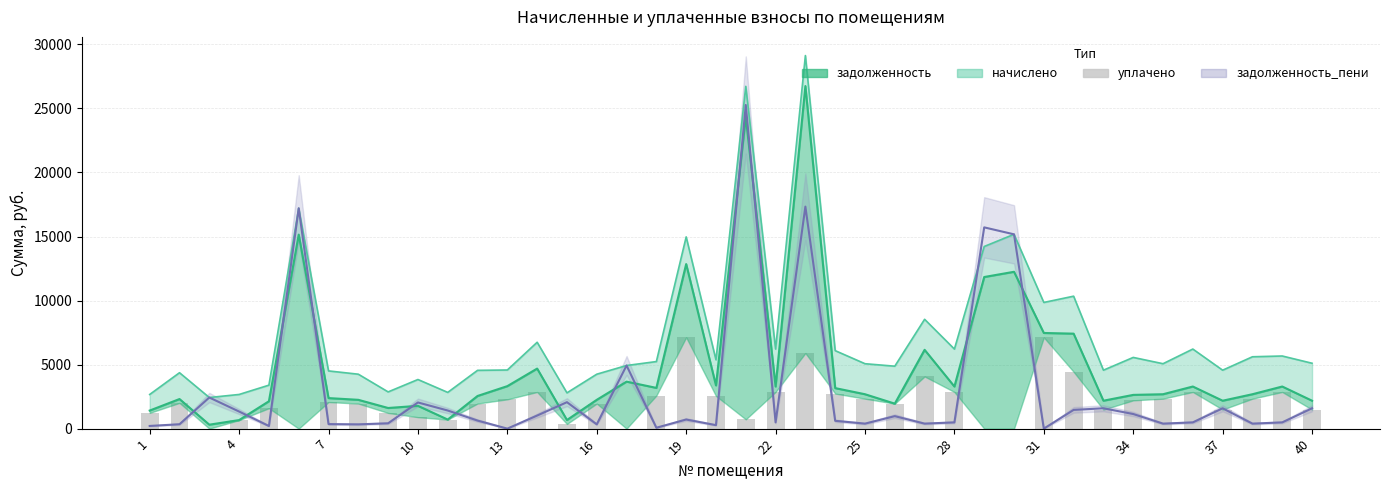

Count the number of categories in the chart.

40